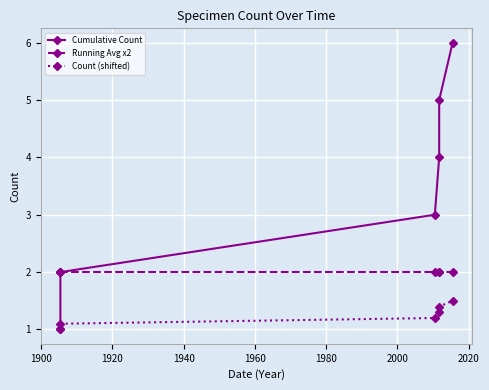

At how many categories does at least one series exceed 4?

2